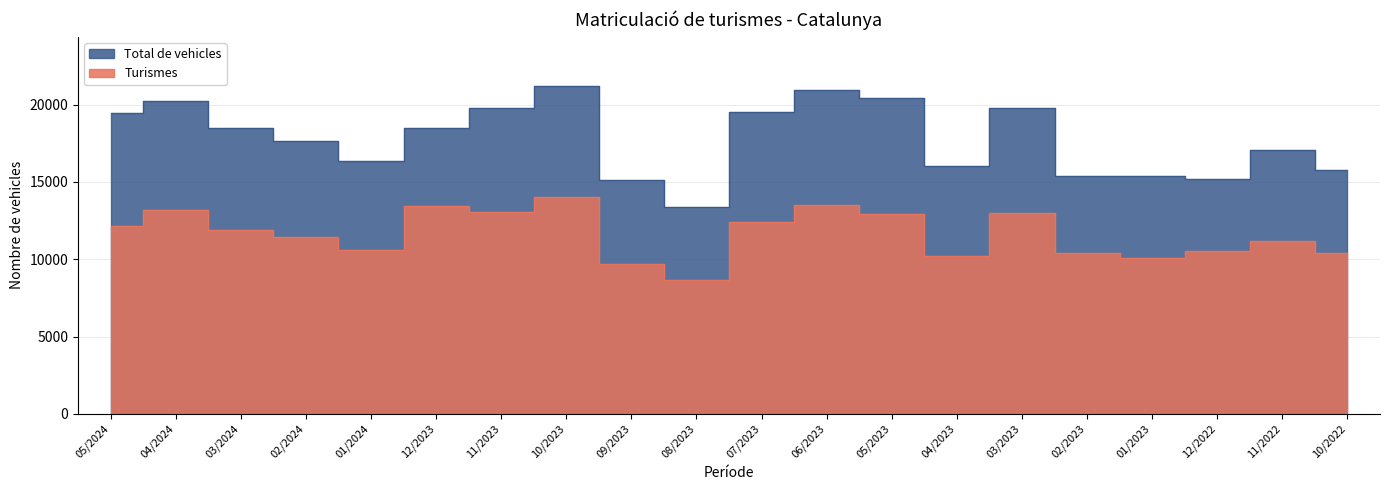

At which category does Turismes reach its first local valley?

01/2024